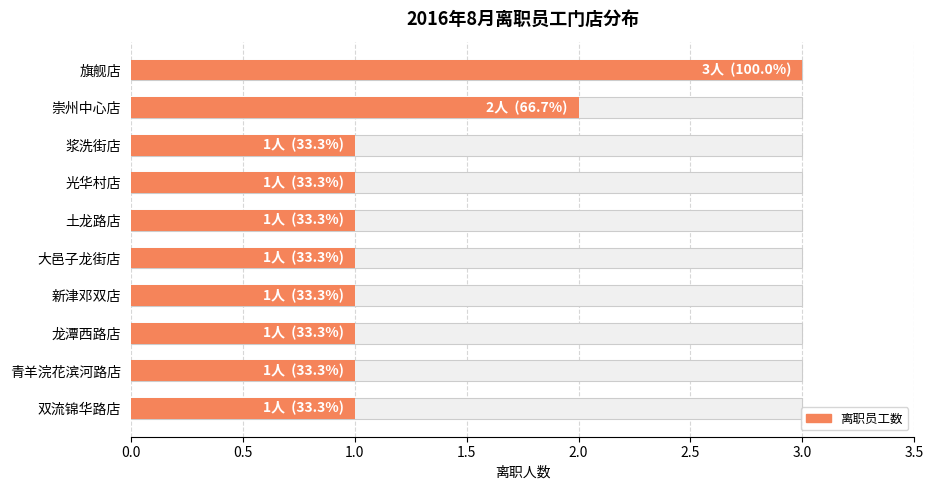

What is the average value?

1